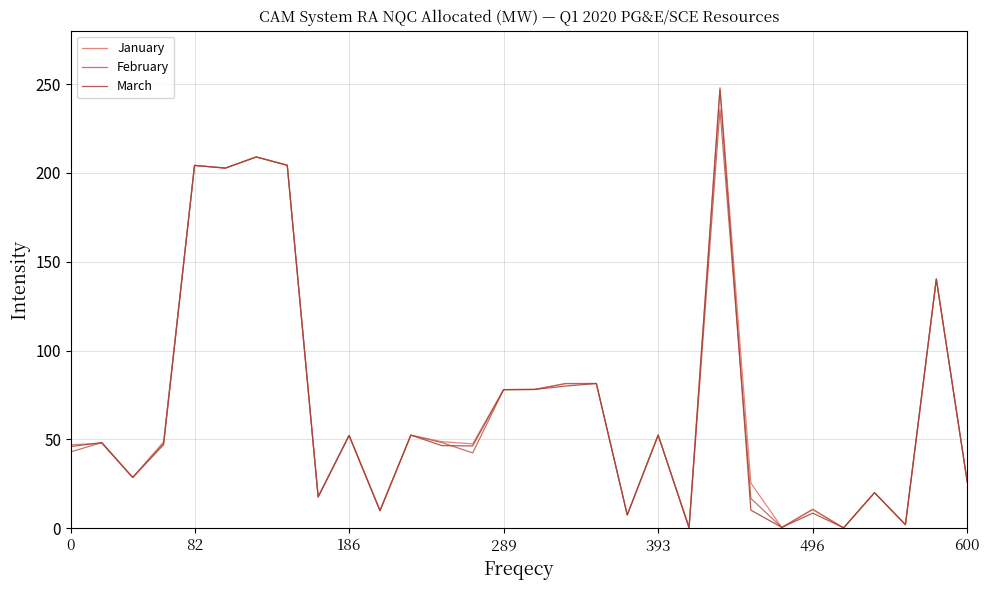

Which series has the widest spread of values?

January